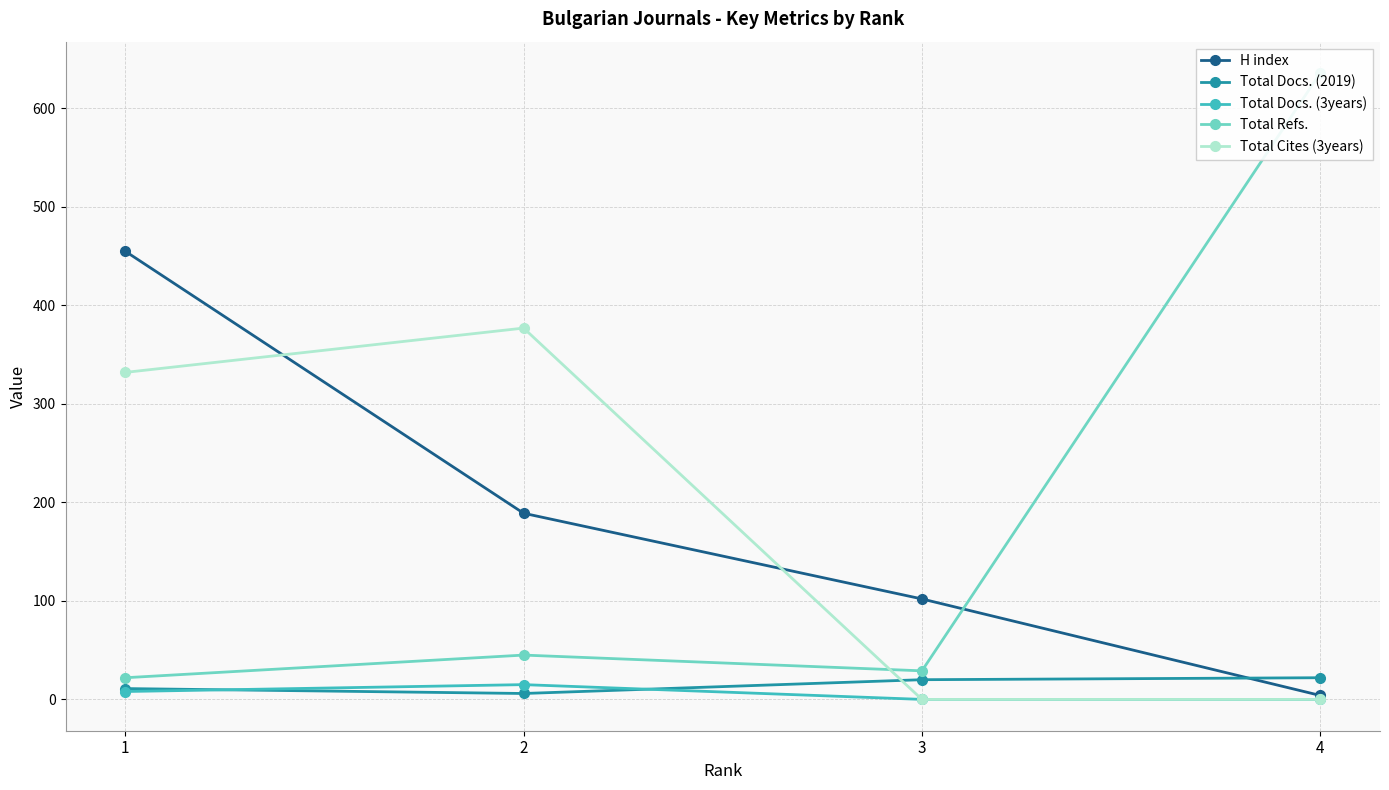

List the series in order of their peak value, highest first.

Total Refs., H index, Total Cites (3years), Total Docs. (2019), Total Docs. (3years)